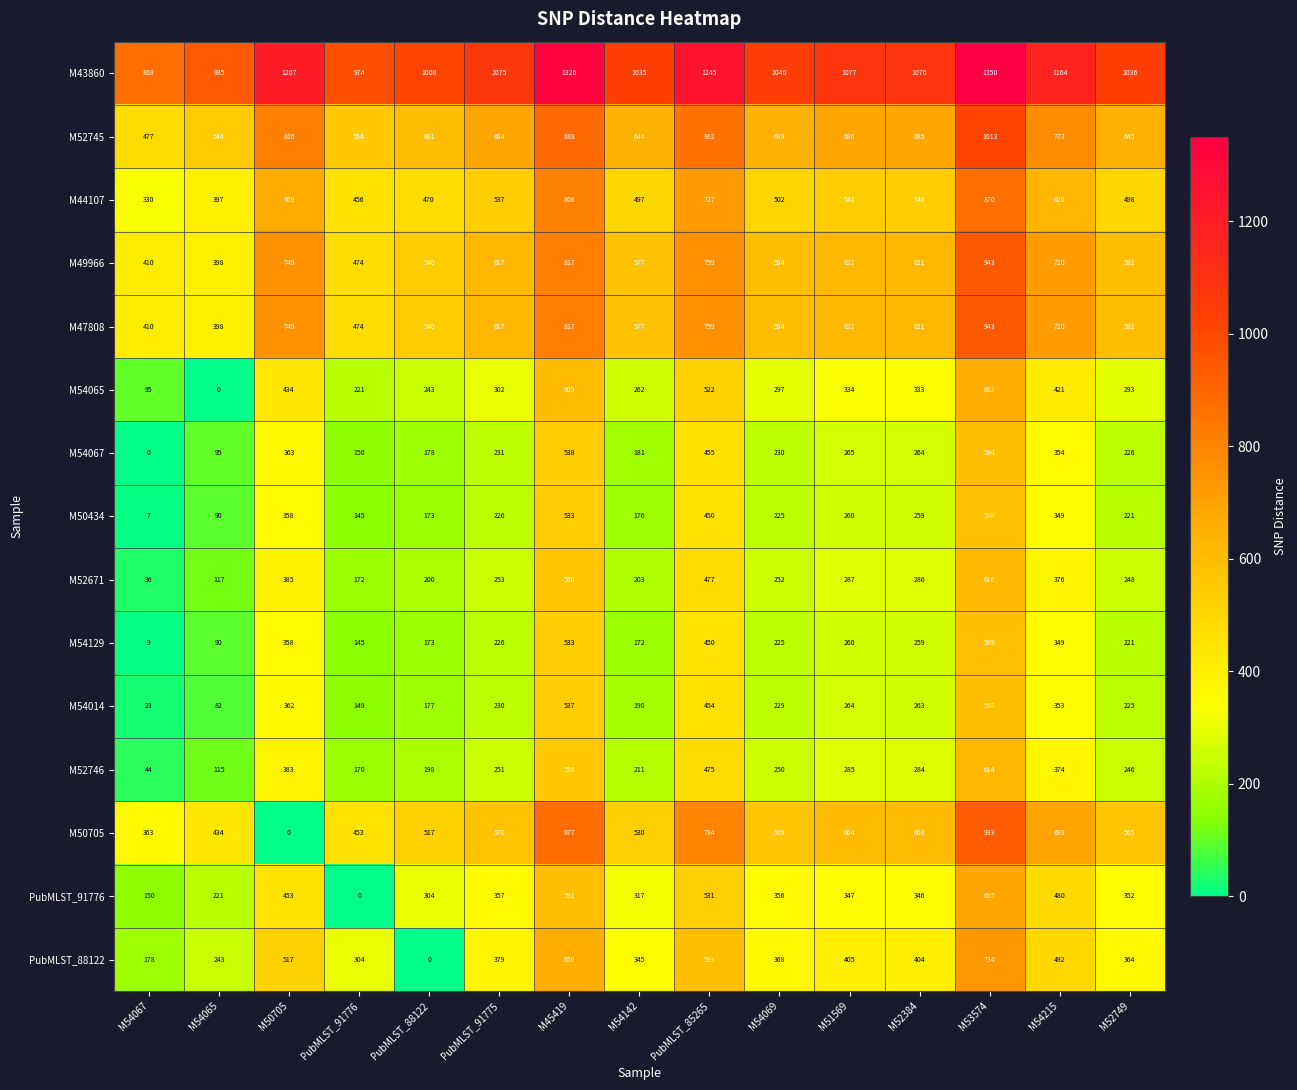

Rank the categories by M49966 value from lowest to highest.

M54065, M54067, PubMLST_91776, PubMLST_88122, M54142, M52749, M54069, PubMLST_91775, M52384, M51569, M54215, M50705, PubMLST_85265, M45419, M53574